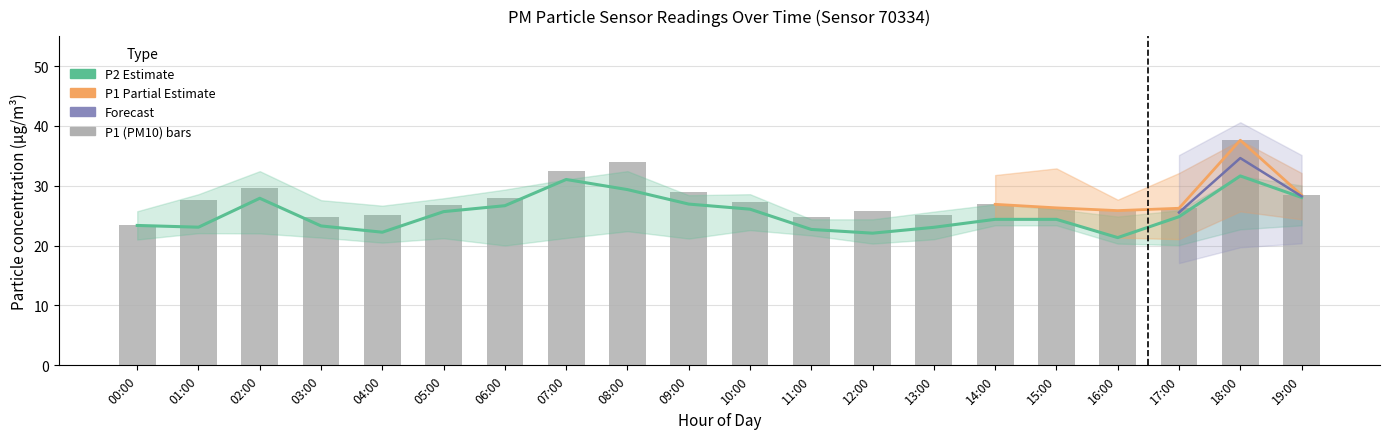

What is the difference between the second highest and minimum values in the P2_upper series?

8.0